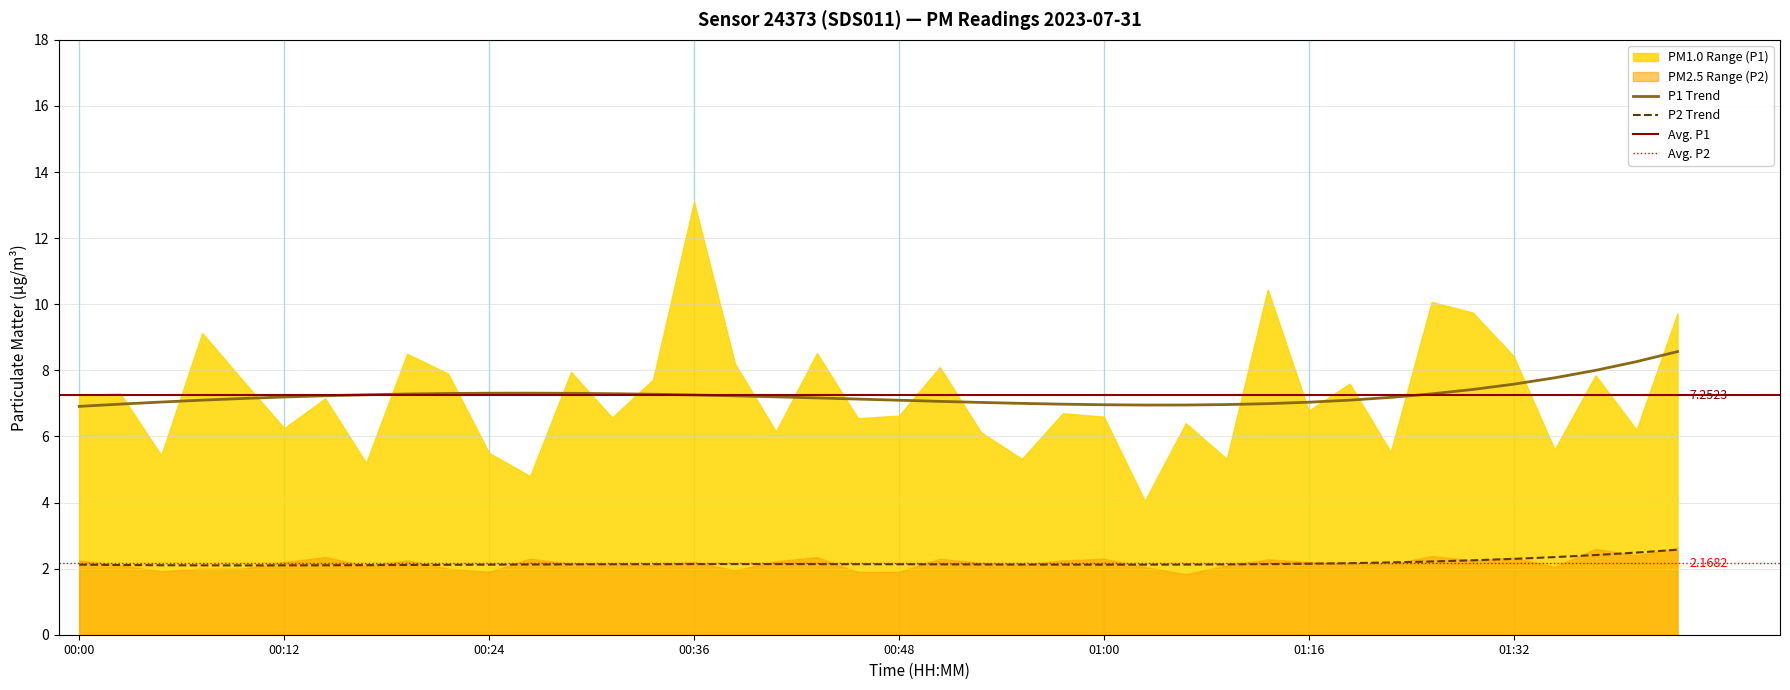

Between 6 and 32, which is larger?

6